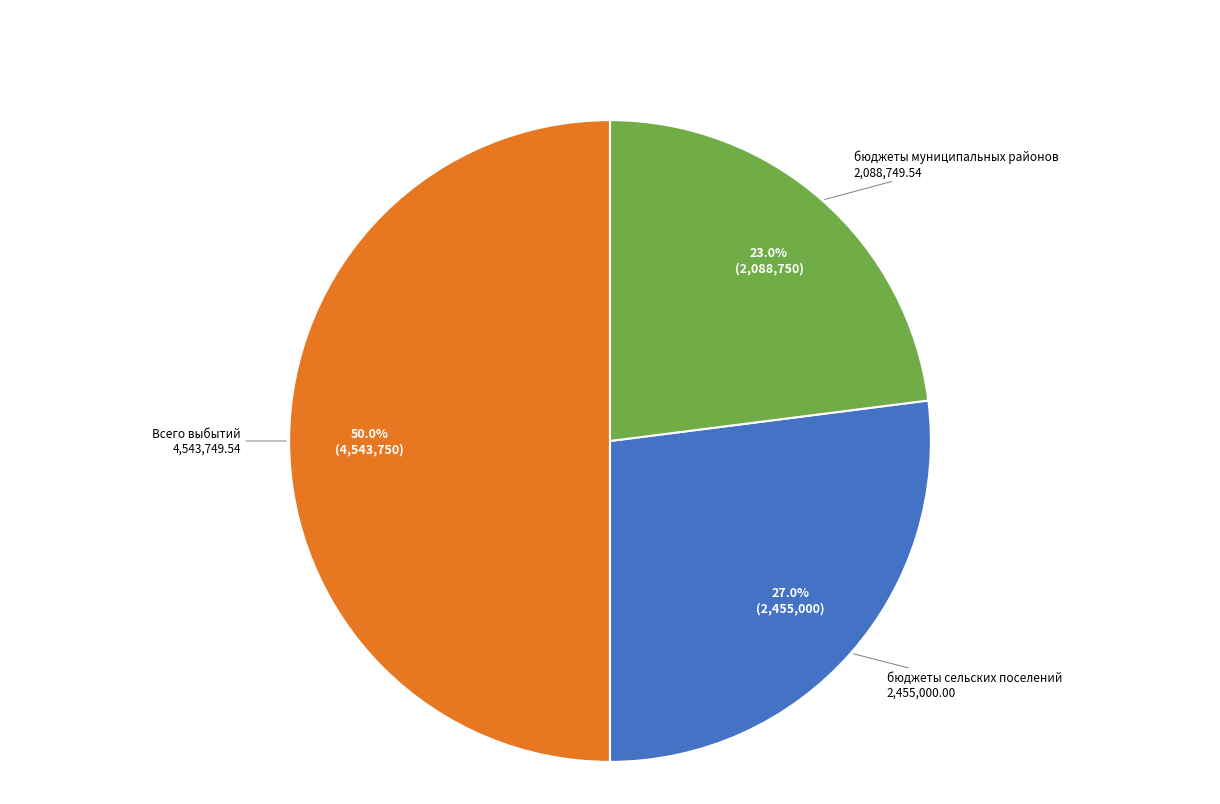

True or false: Всего выбытий accounts for 42% of the total.

False